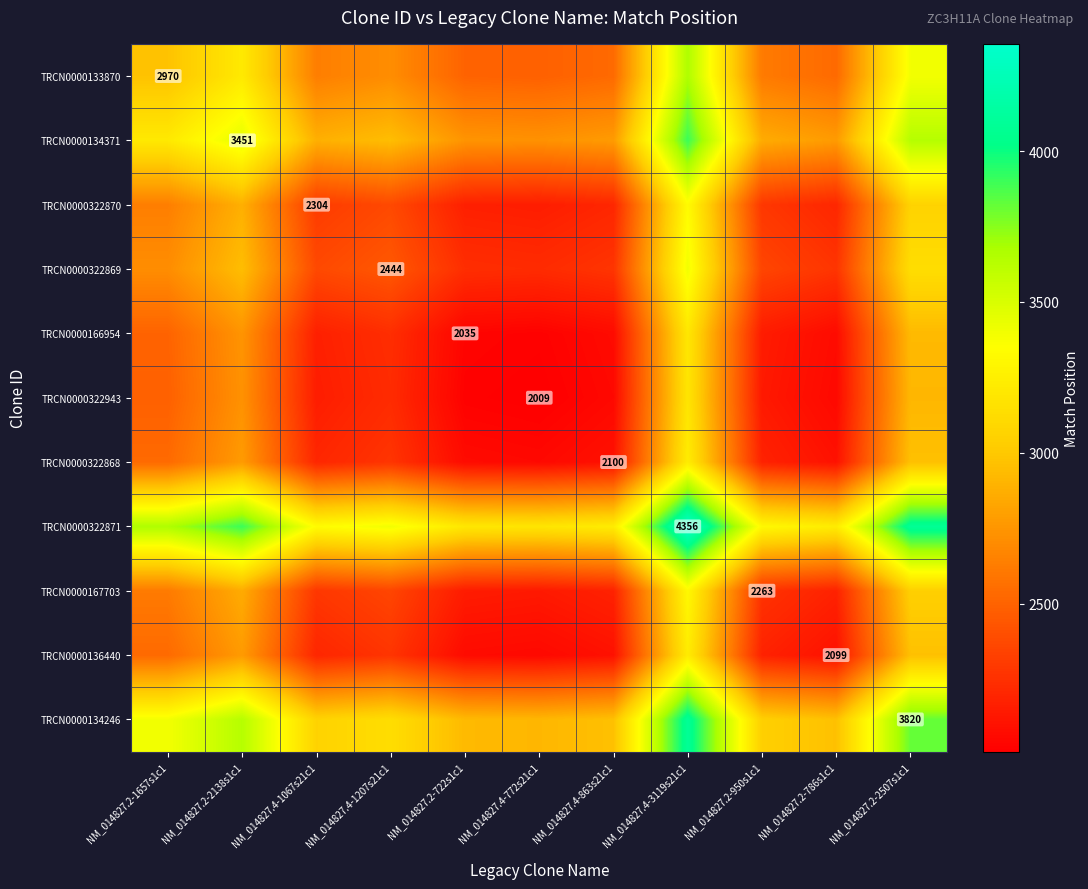

Which category has the lowest value across all series?

NM_014827.4-772s21c1